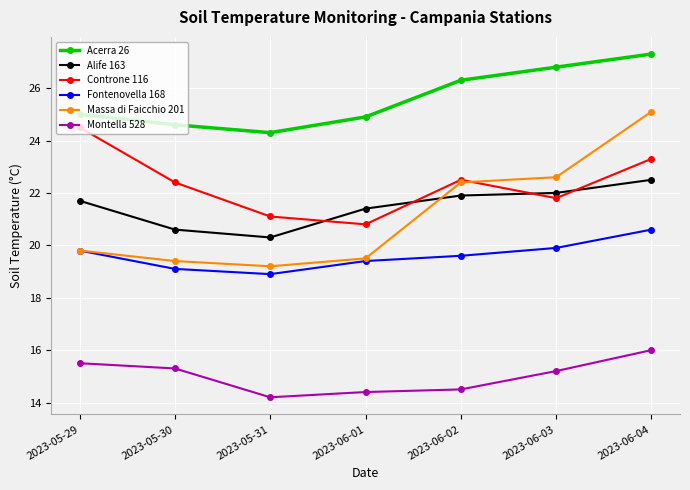

Which series has the widest spread of values?

Massa di Faicchio 201